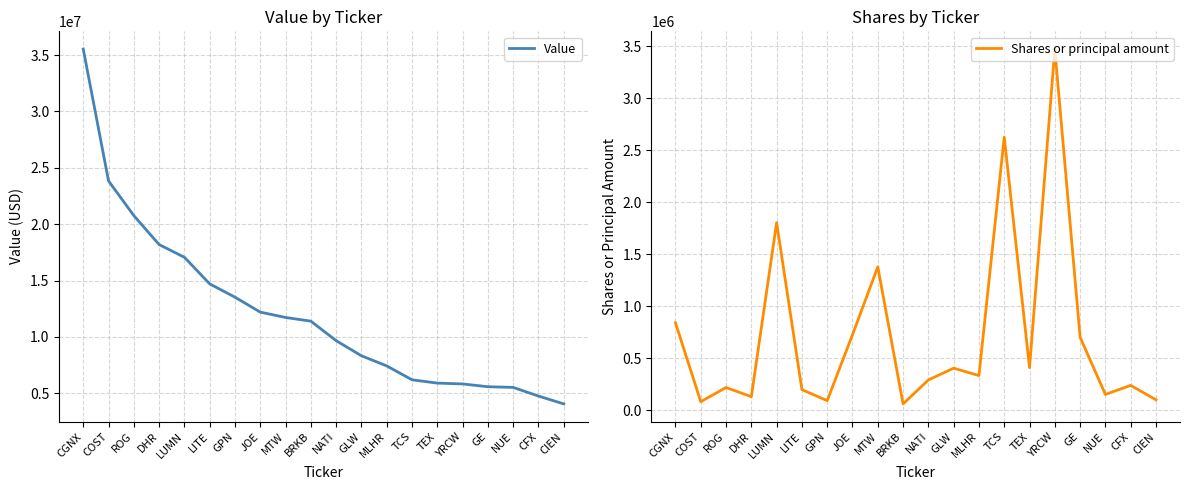

What is the average value of the Shares or principal amount series?

714117